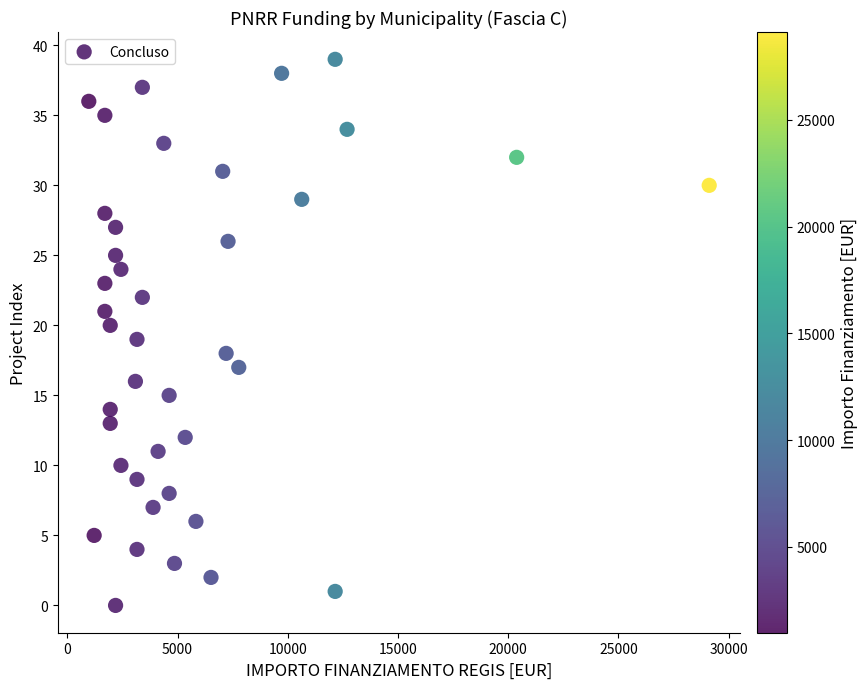

What is the range of X values (max minus min)?

28148